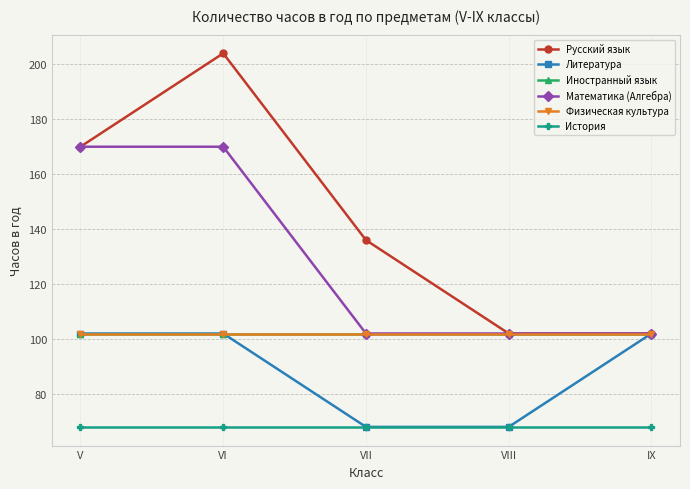

The value of Физическая культура at IX is 102. True or false?

True